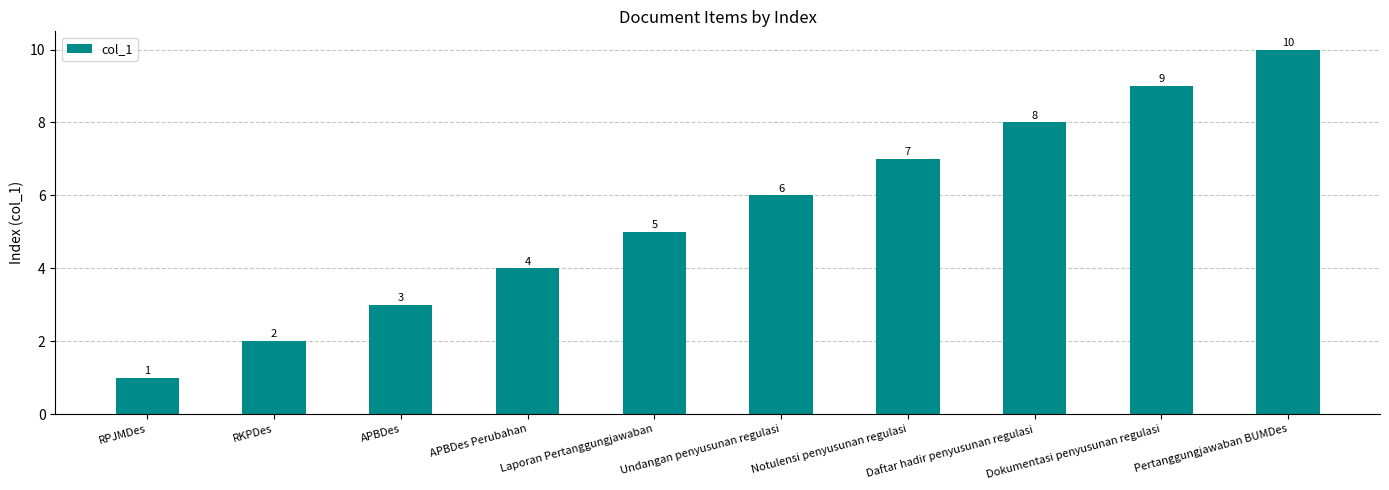

Which category has the lowest value across all series?

RPJMDes